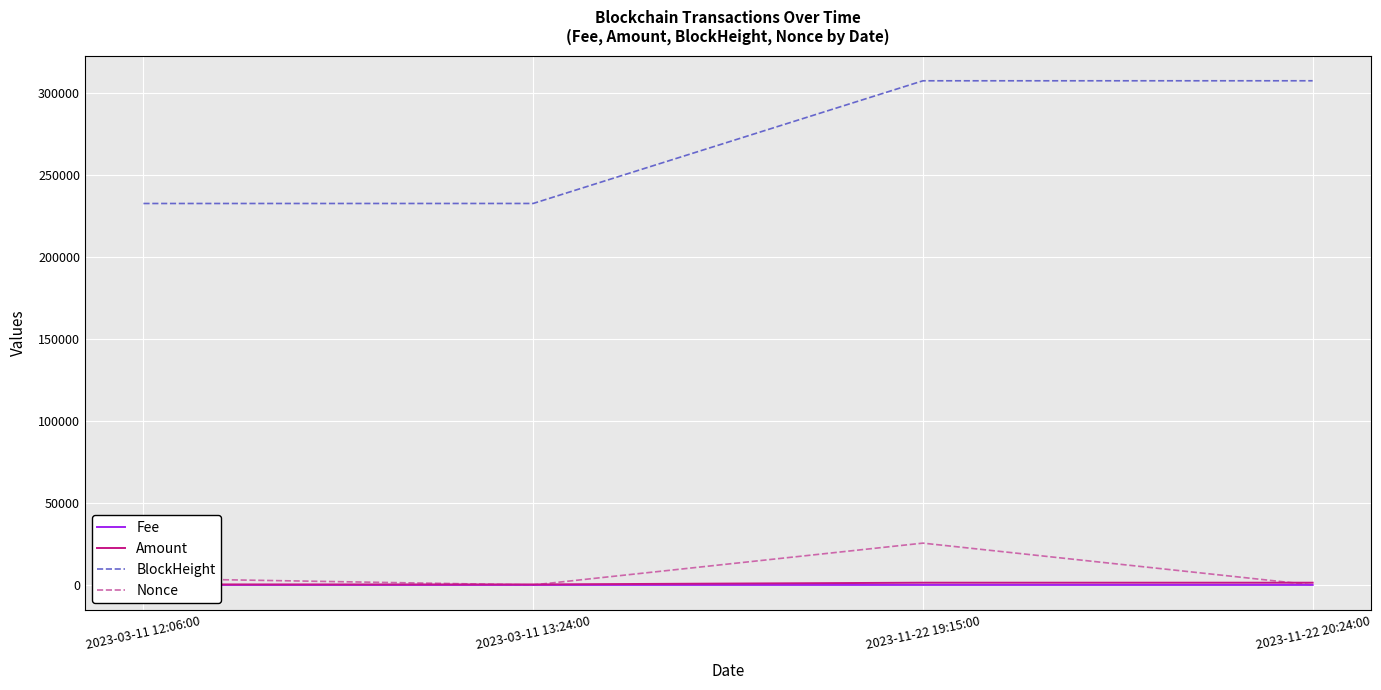

What value does the BlockHeight series have at 2023-11-22 19:15:00?

307711.0